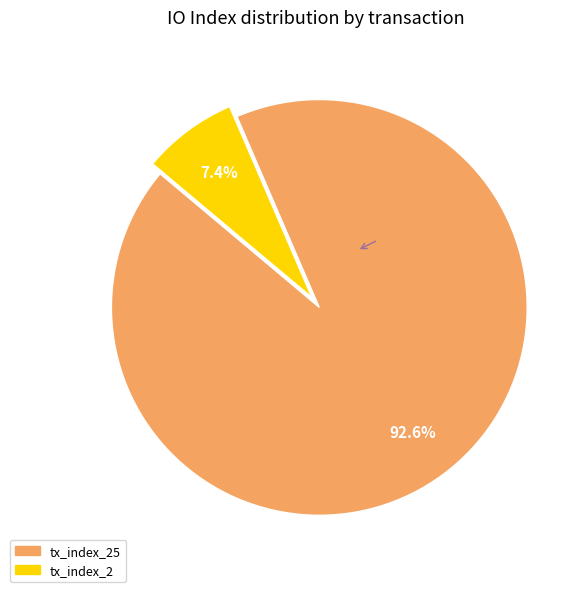

Does any single category account for the majority?

Yes